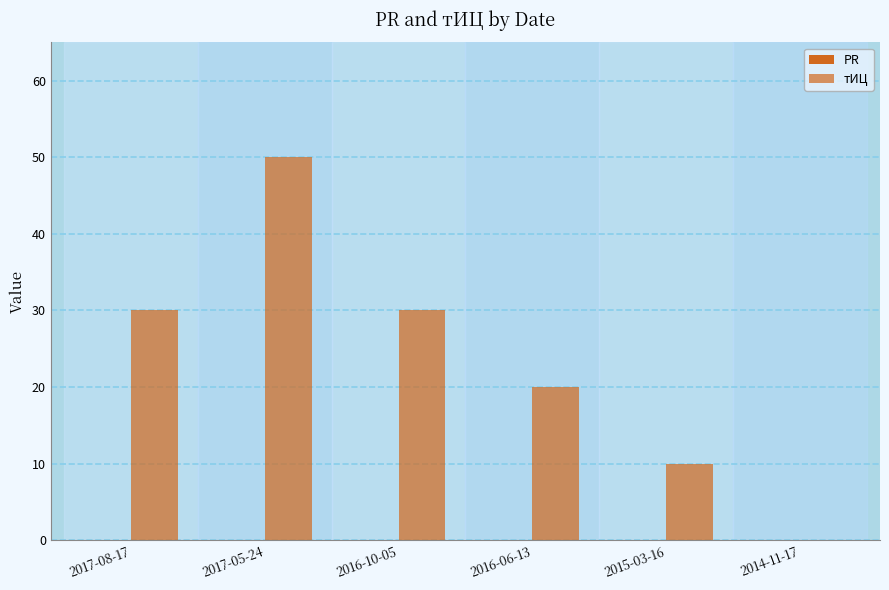

How many series are shown in this chart?

1